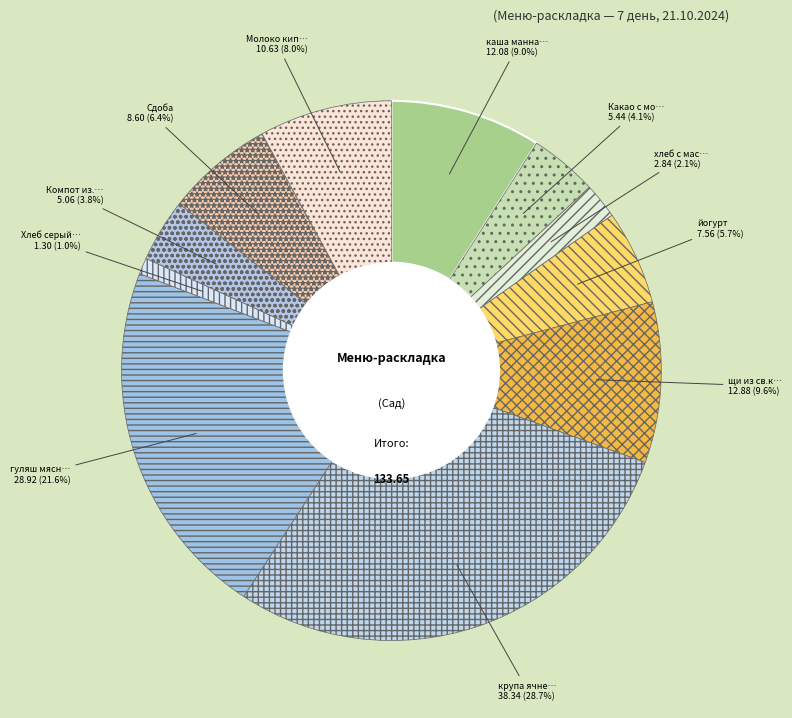

How many segments does this pie chart have?

11